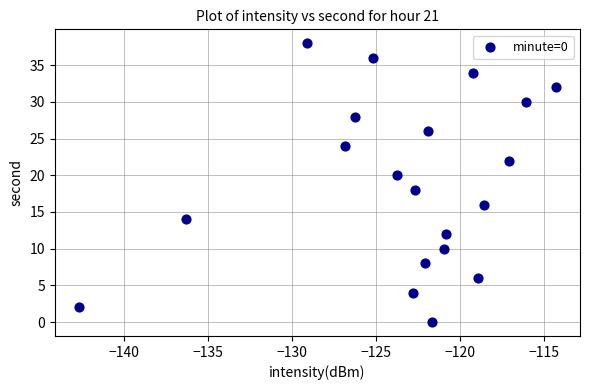

What is the range of Y values (max minus min)?

38